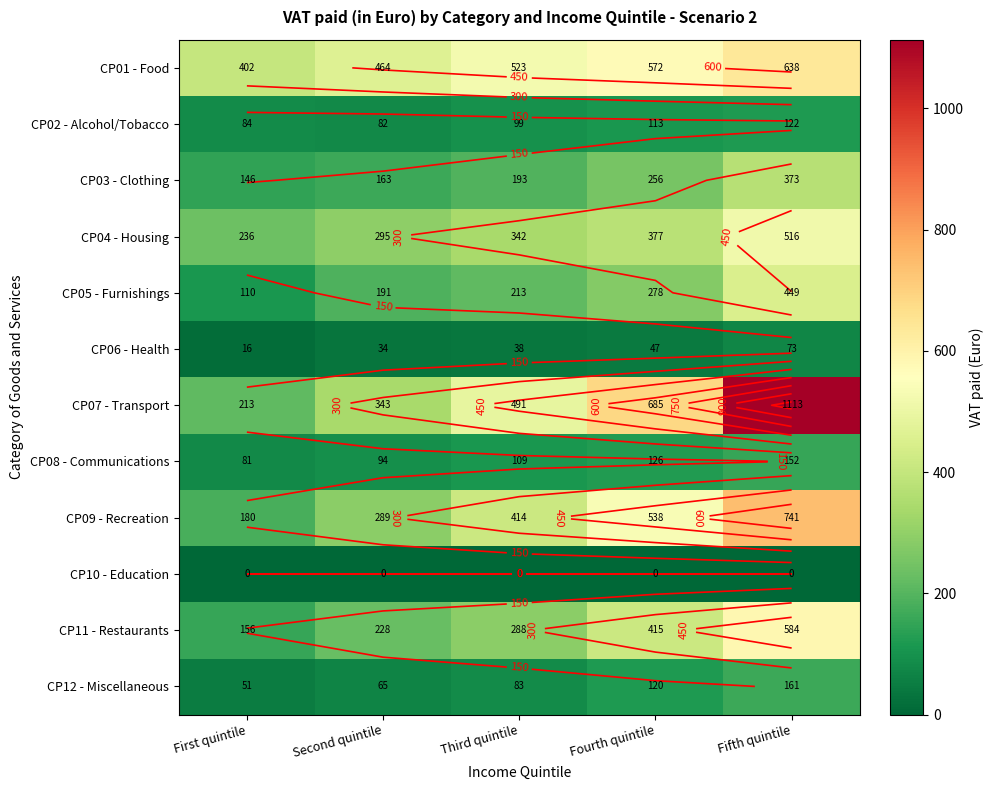

Is the value of CP07 - Transport at First quintile greater than the value of CP08 - Communications at Fifth quintile?

Yes